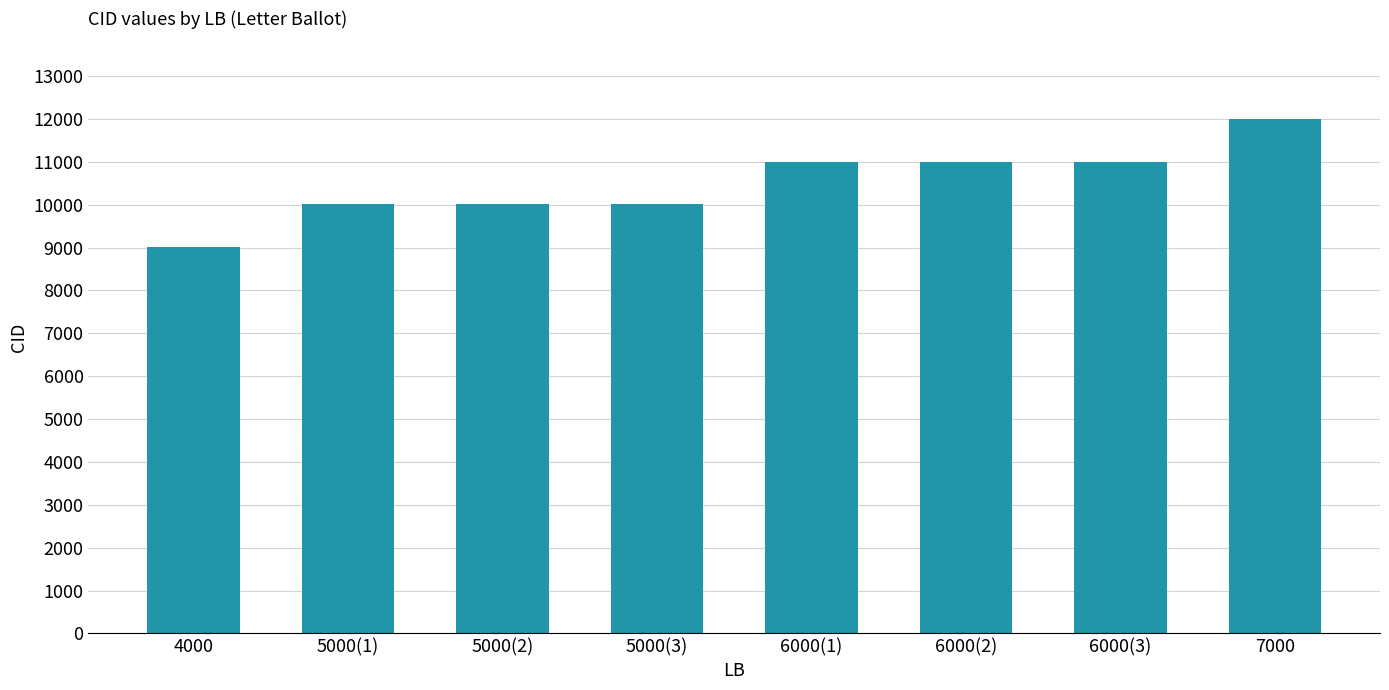

Which label corresponds to the smallest value in the chart?

4000